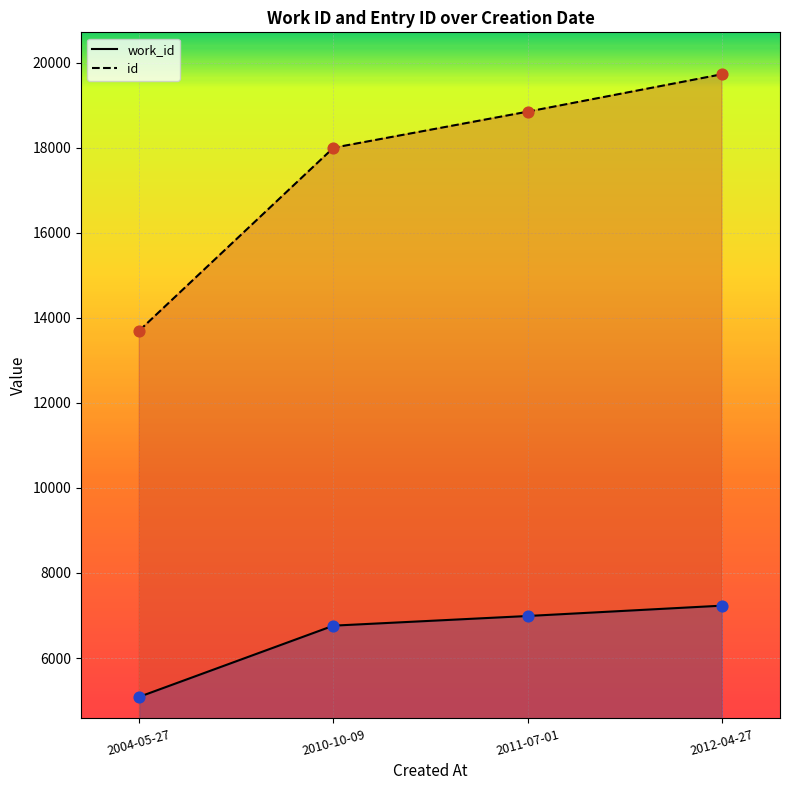

Which series contains the highest Y value?

id